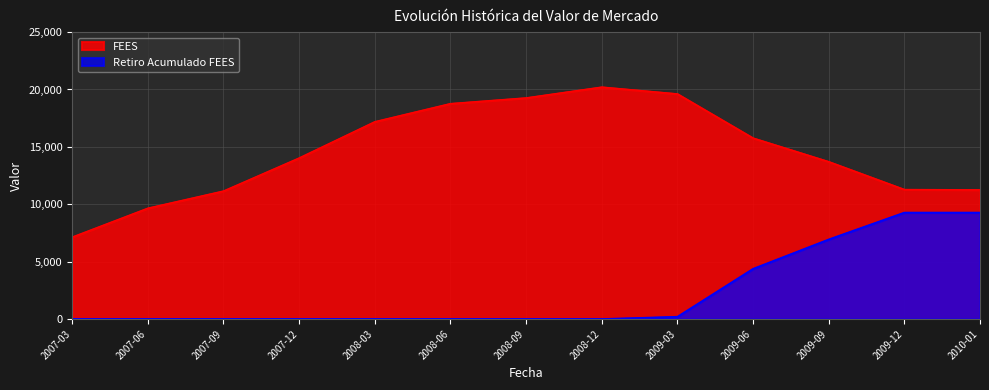

True or false: Retiro Acumulado FEES and FEES intersect in this chart.

False